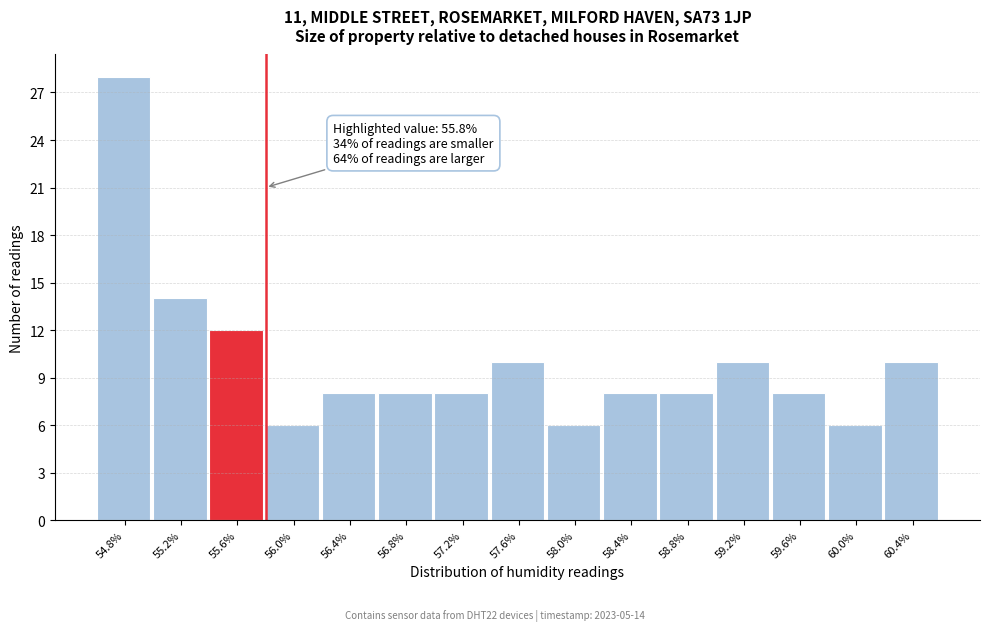

Which range on the x-axis has the tallest bar?

54.6 to 55.0